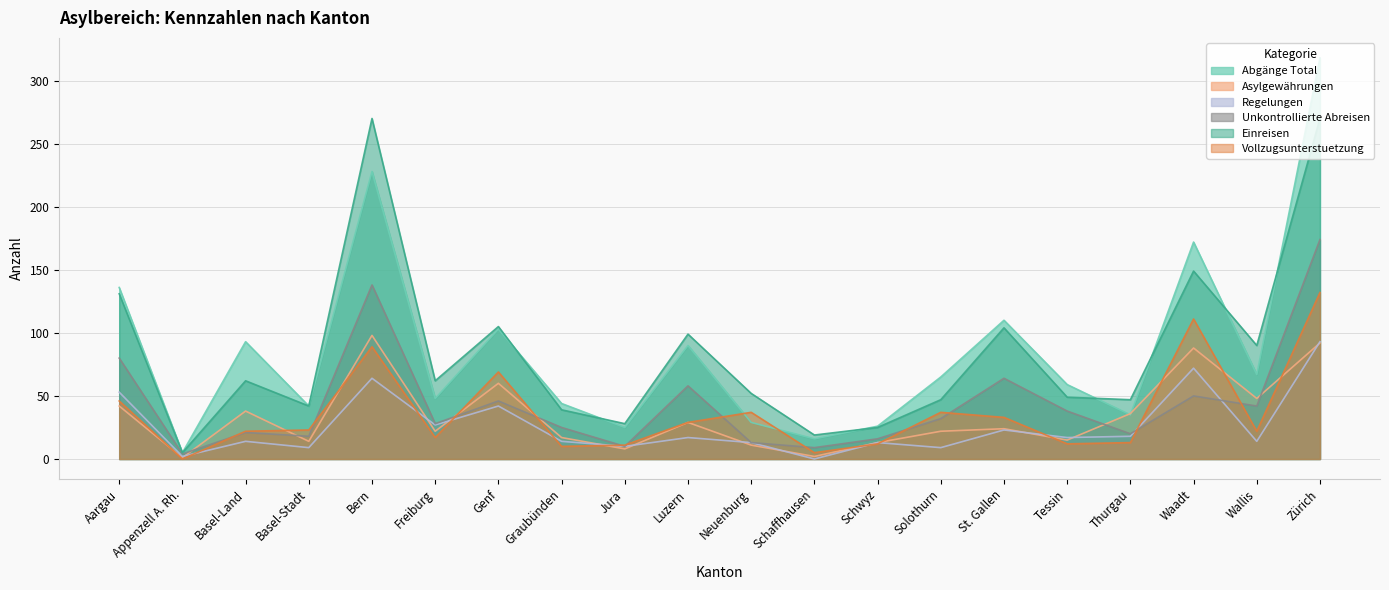

What is the difference between the maximum and second lowest values in the Asylgewährungen series?

96